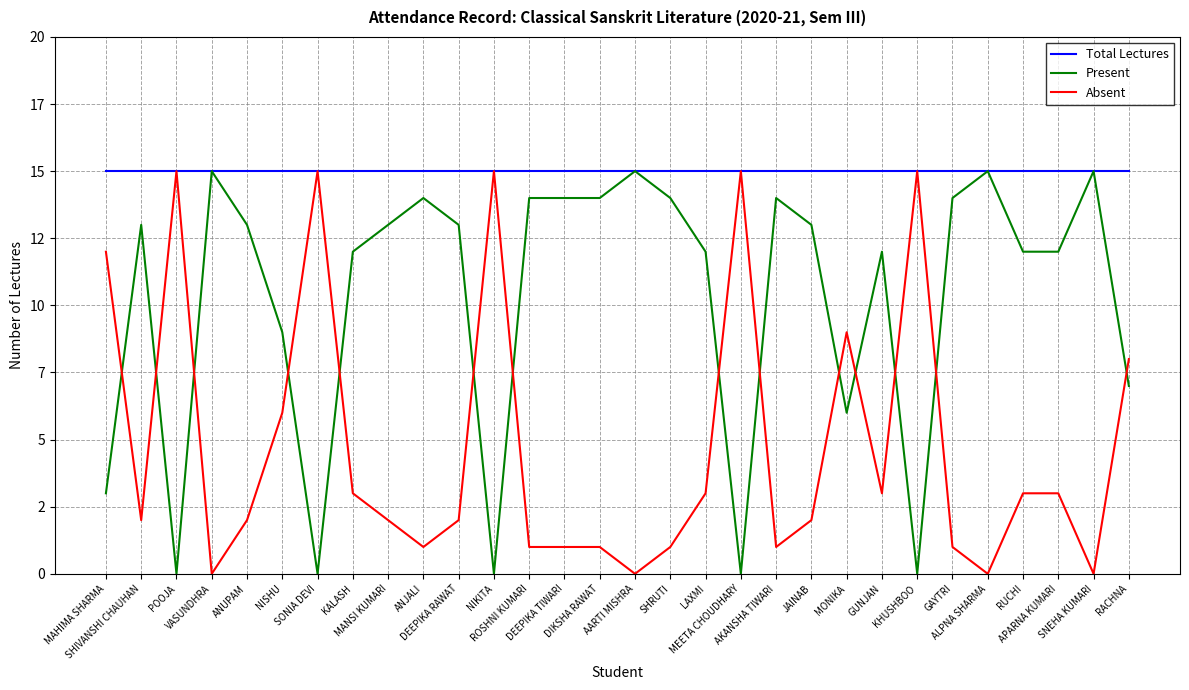

True or false: Total Lectures and Absent intersect in this chart.

False